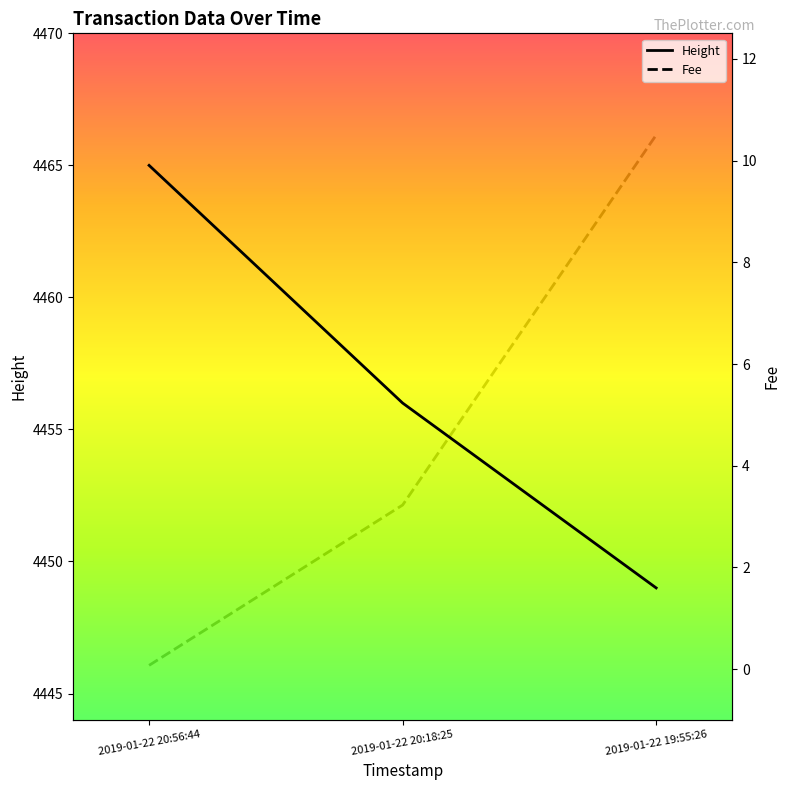

At how many categories does at least one series exceed 2557?

3